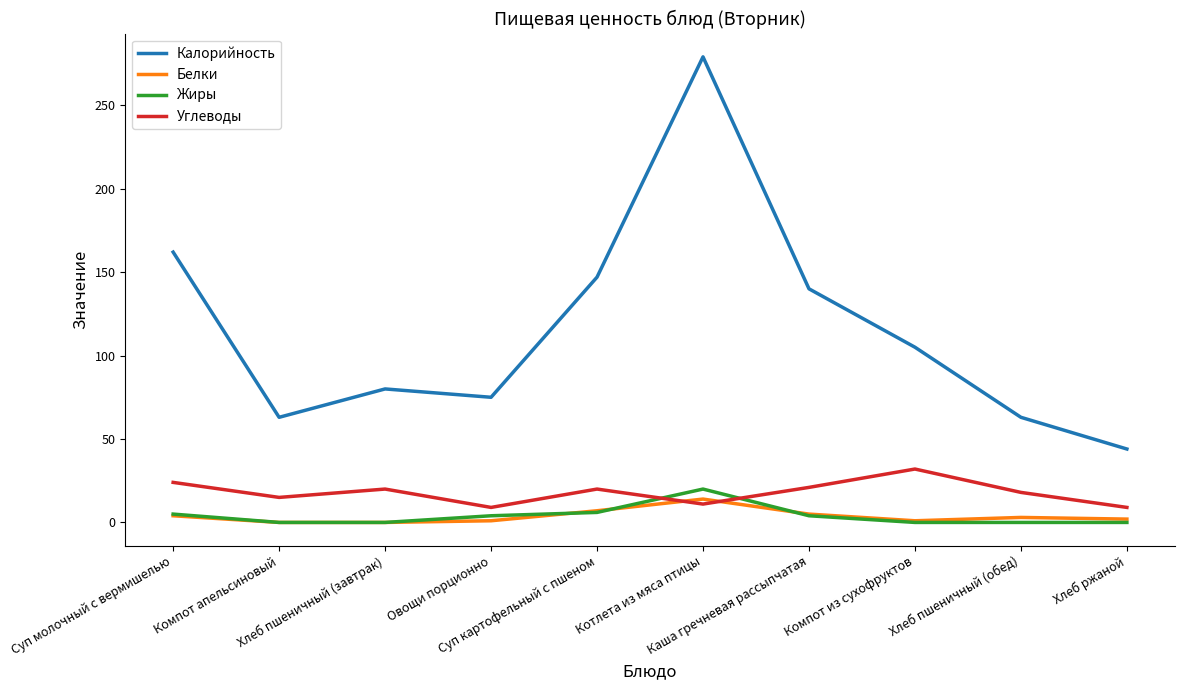

Does the chart have visible grid lines?

No